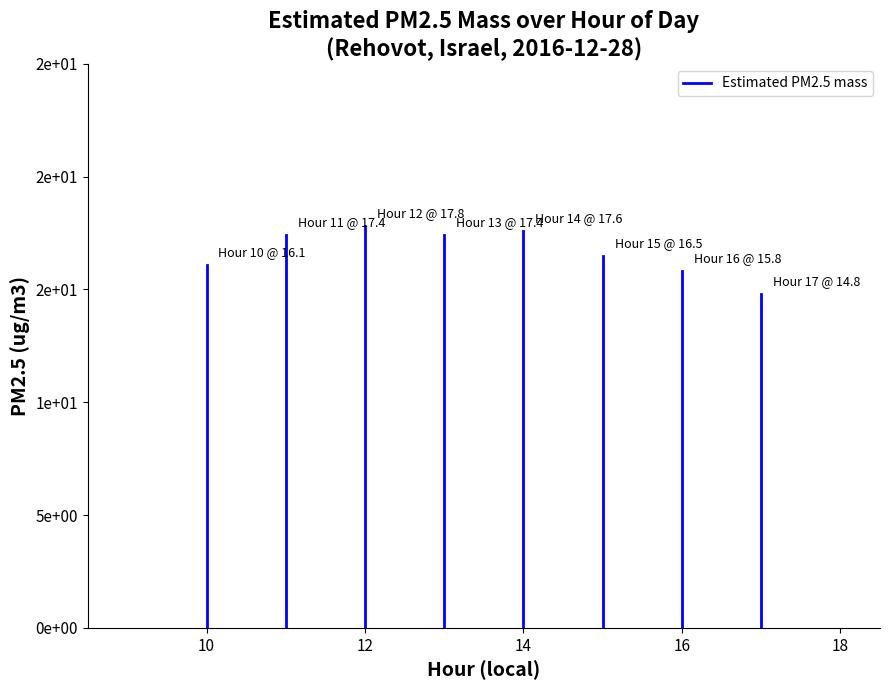

Count the number of data series in this chart.

1